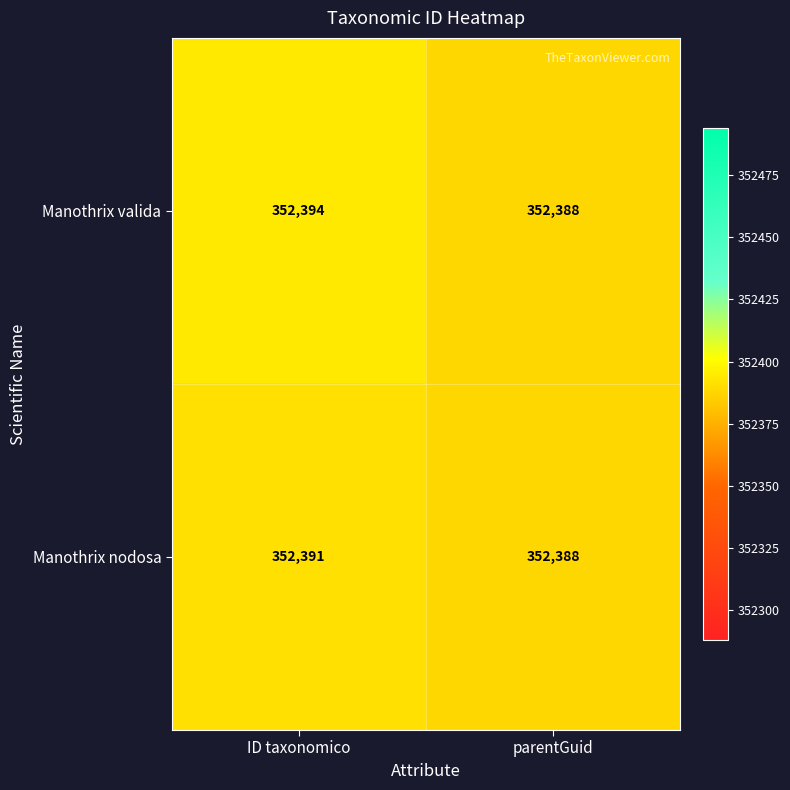

List the series in order of their peak value, highest first.

Manothrix valida, Manothrix nodosa